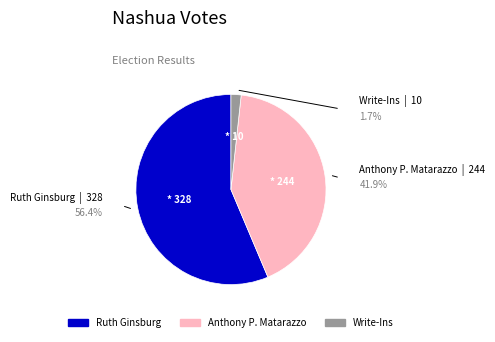

Which category has the smallest portion of the pie?

Write-Ins